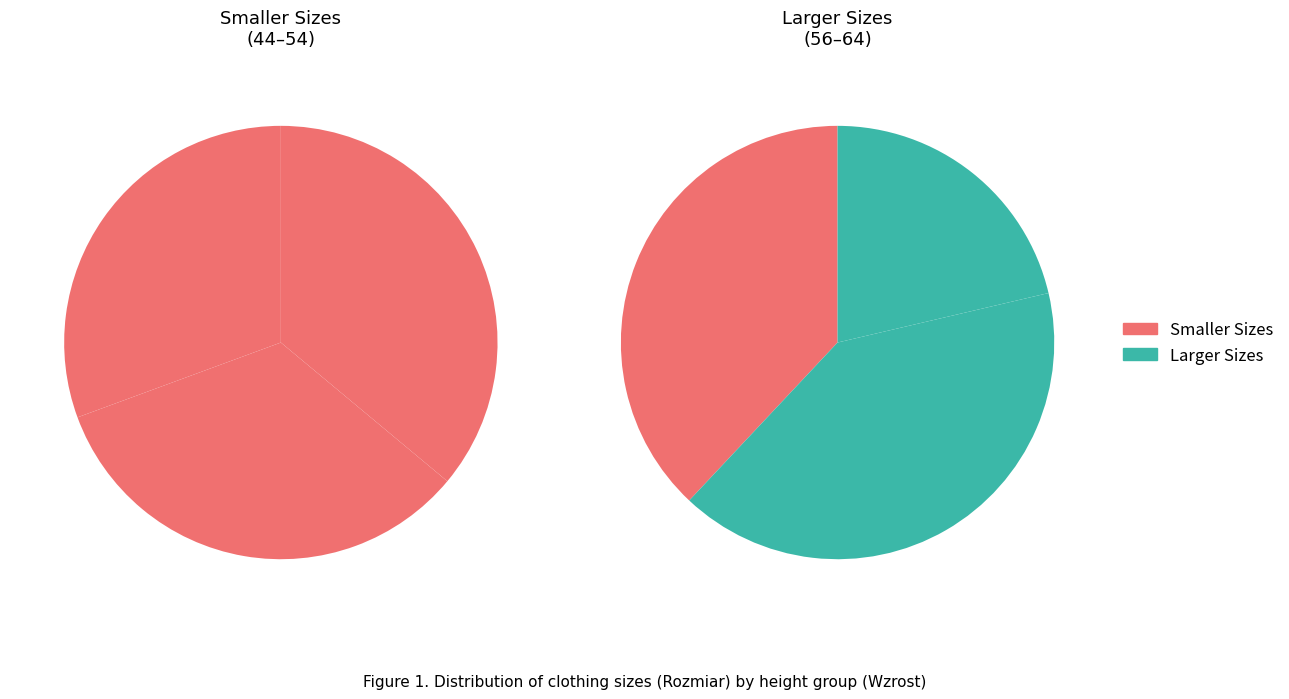

Do 44 and 62 together represent more than half of the pie?

No